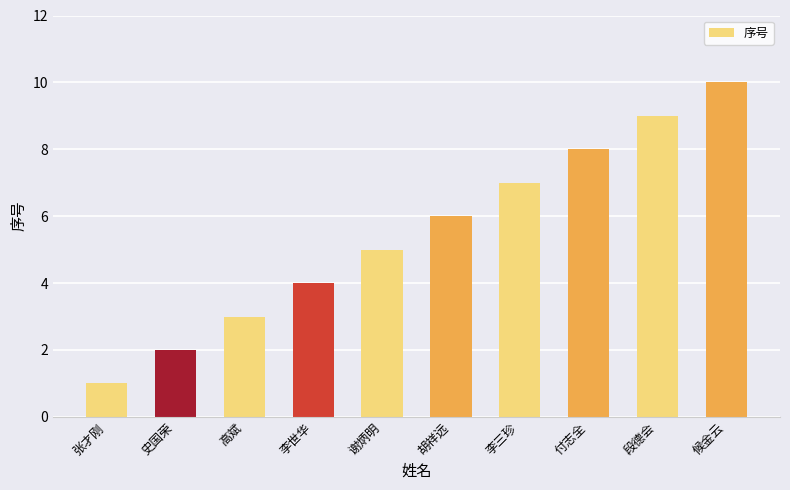

What is the sum of all values?

55